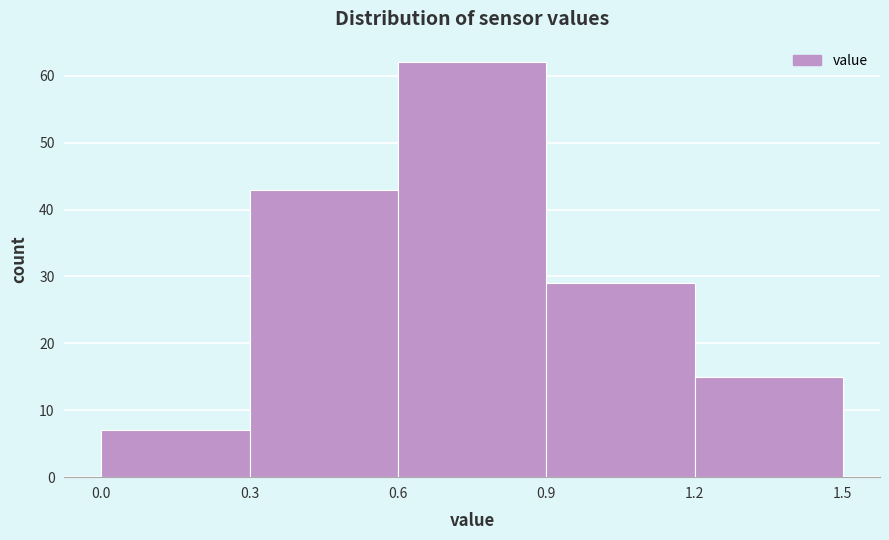

Reading left to right, transcribe this chart: for each bar, give the range it covers on the x-axis and its height. The values are not printed on the chart, so give them approximately, as read against the axis.

0.0 to 0.3: 7
0.3 to 0.6: 43
0.6 to 0.9: 62
0.9 to 1.2: 29
1.2 to 1.5: 15